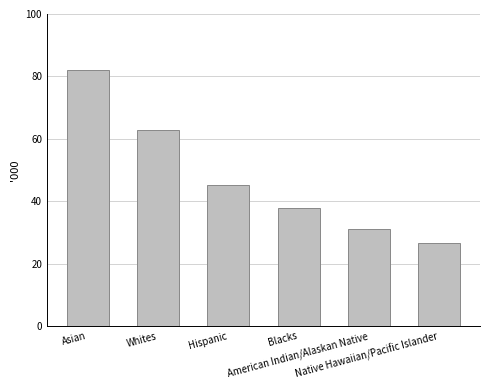

What is the difference between the values at Asian and American Indian/Alaskan Native?

50996